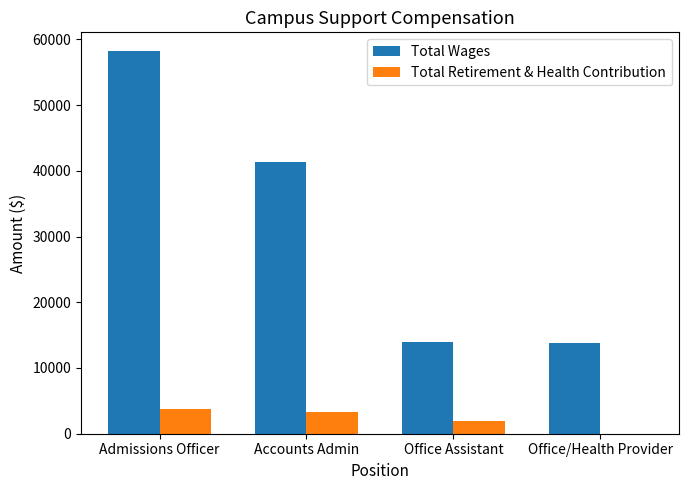

True or false: Total Wages has a value of 18592 at Office Assistant.

False